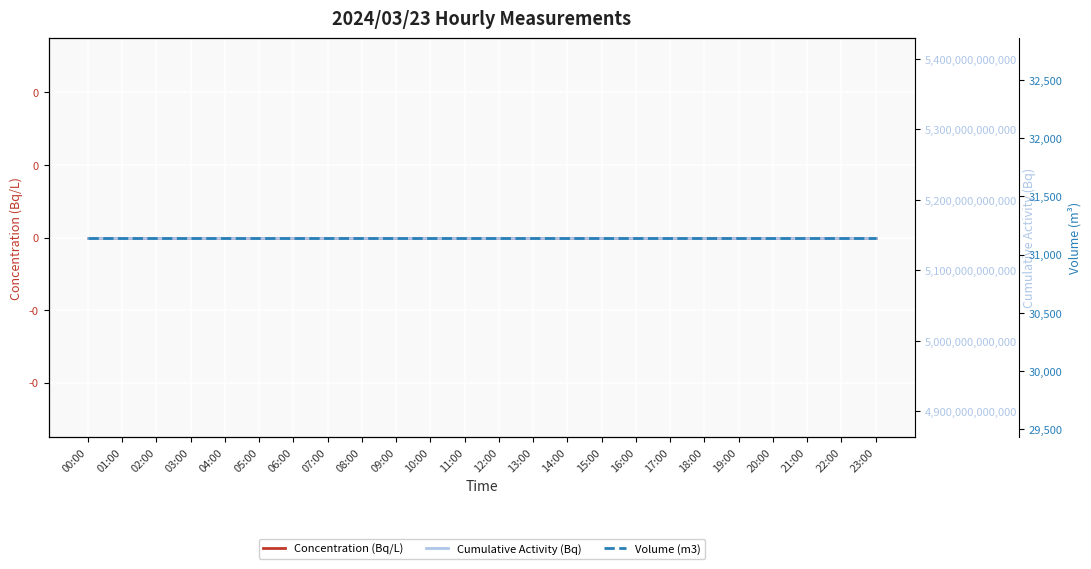

Reading left to right, what are all the values shown in this chart?

Concentration (Bq/L): 00:00=0	01:00=0	02:00=0	03:00=0	04:00=0	05:00=0	06:00=0	07:00=0	08:00=0	09:00=0	10:00=0	11:00=0	12:00=0	13:00=0	14:00=0	15:00=0	16:00=0	17:00=0	18:00=0	19:00=0	20:00=0	21:00=0	22:00=0	23:00=0
Cumulative Activity (Bq): 00:00=5146651672513	01:00=5146651672513	02:00=5146651672513	03:00=5146651672513	04:00=5146651672513	05:00=5146651672513	06:00=5146651672513	07:00=5146651672513	08:00=5146651672513	09:00=5146651672513	10:00=5146651672513	11:00=5146651672513	12:00=5146651672513	13:00=5146651672513	14:00=5146651672513	15:00=5146651672513	16:00=5146651672513	17:00=5146651672513	18:00=5146651672513	19:00=5146651672513	20:00=5146651672513	21:00=5146651672513	22:00=5146651672513	23:00=5146651672513
Volume (m3): 00:00=31147	01:00=31147	02:00=31147	03:00=31147	04:00=31147	05:00=31147	06:00=31147	07:00=31147	08:00=31147	09:00=31147	10:00=31147	11:00=31147	12:00=31147	13:00=31147	14:00=31147	15:00=31147	16:00=31147	17:00=31147	18:00=31147	19:00=31147	20:00=31147	21:00=31147	22:00=31147	23:00=31147